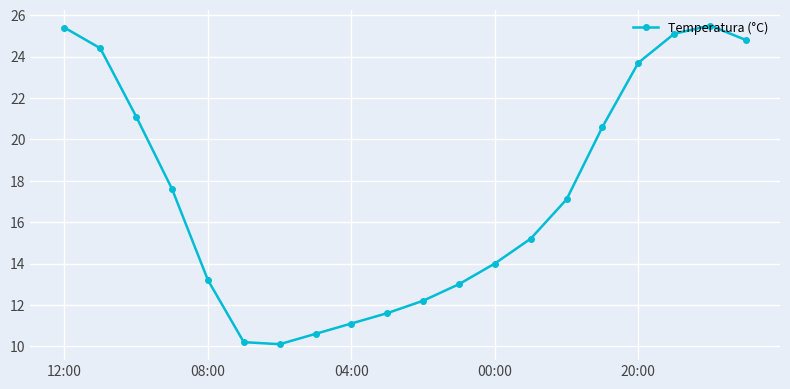

What is the sum of all values?

346.5